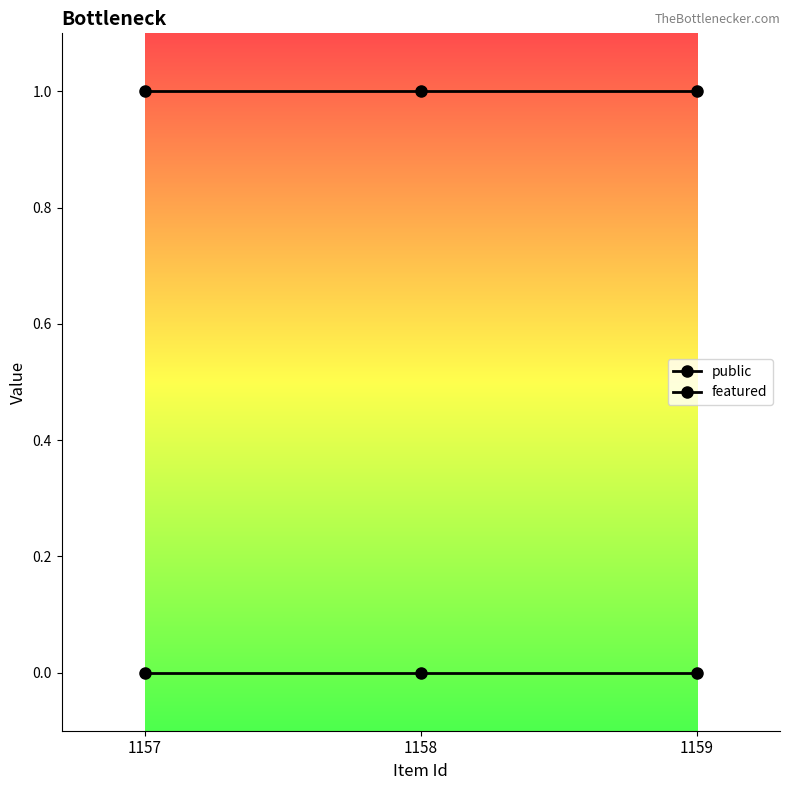

What is the maximum value shown in the chart?

1